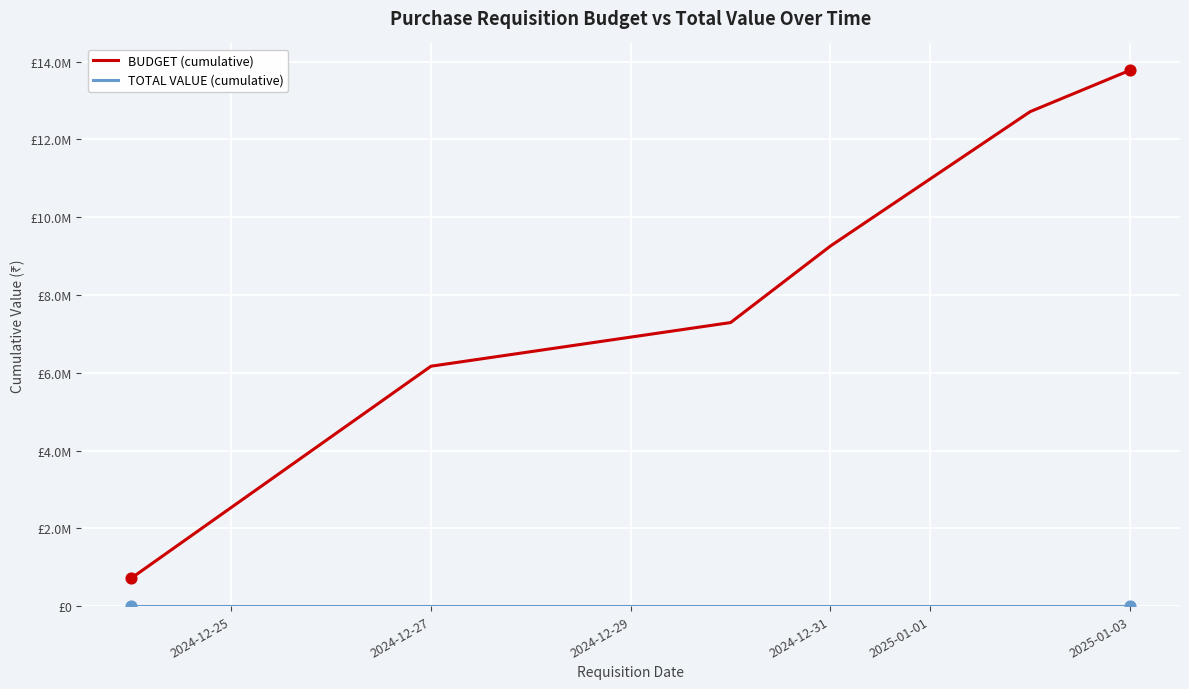

At how many categories does at least one series exceed 8622643?

3